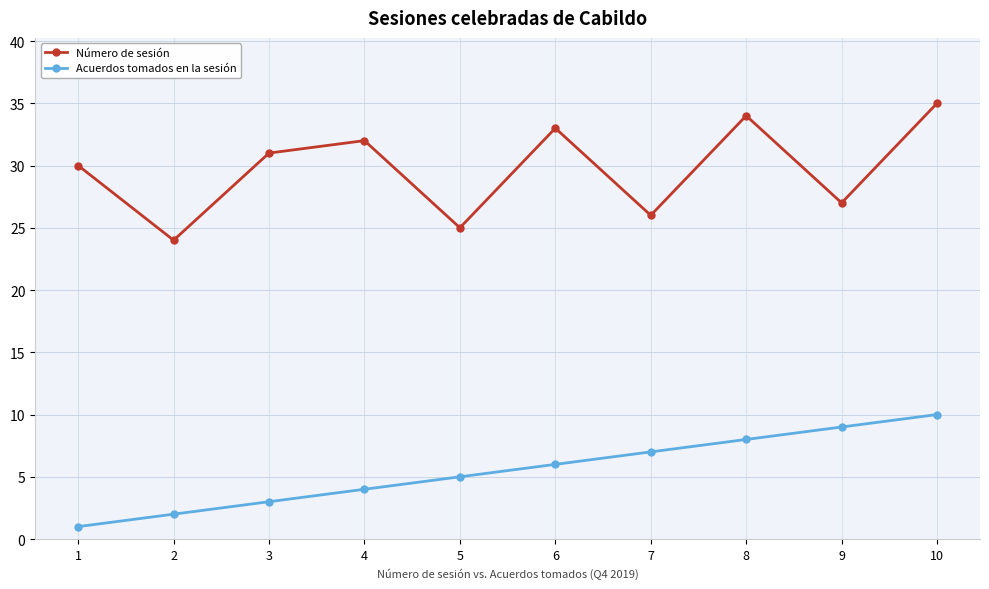

What is the greatest value displayed?

35